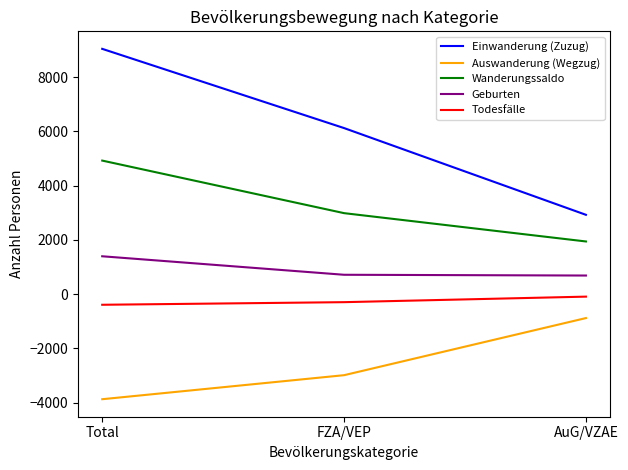

What is the minimum value shown in the chart?

-3878